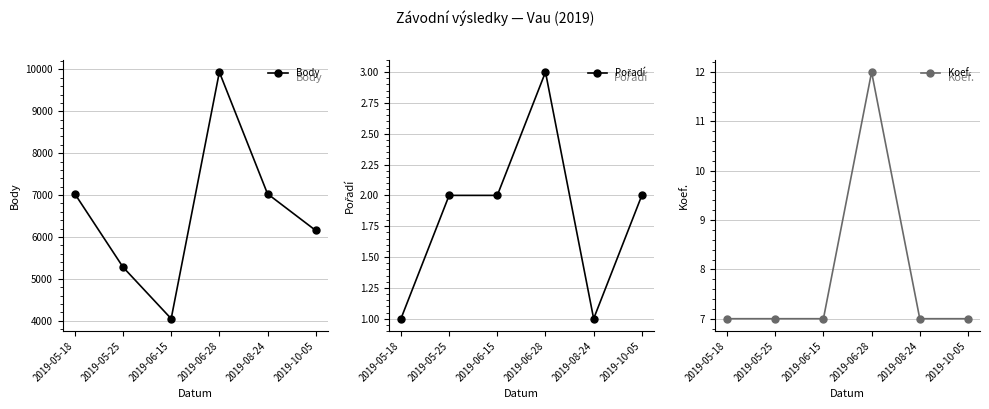

Does the chart display data point markers on the line(s)?

Yes